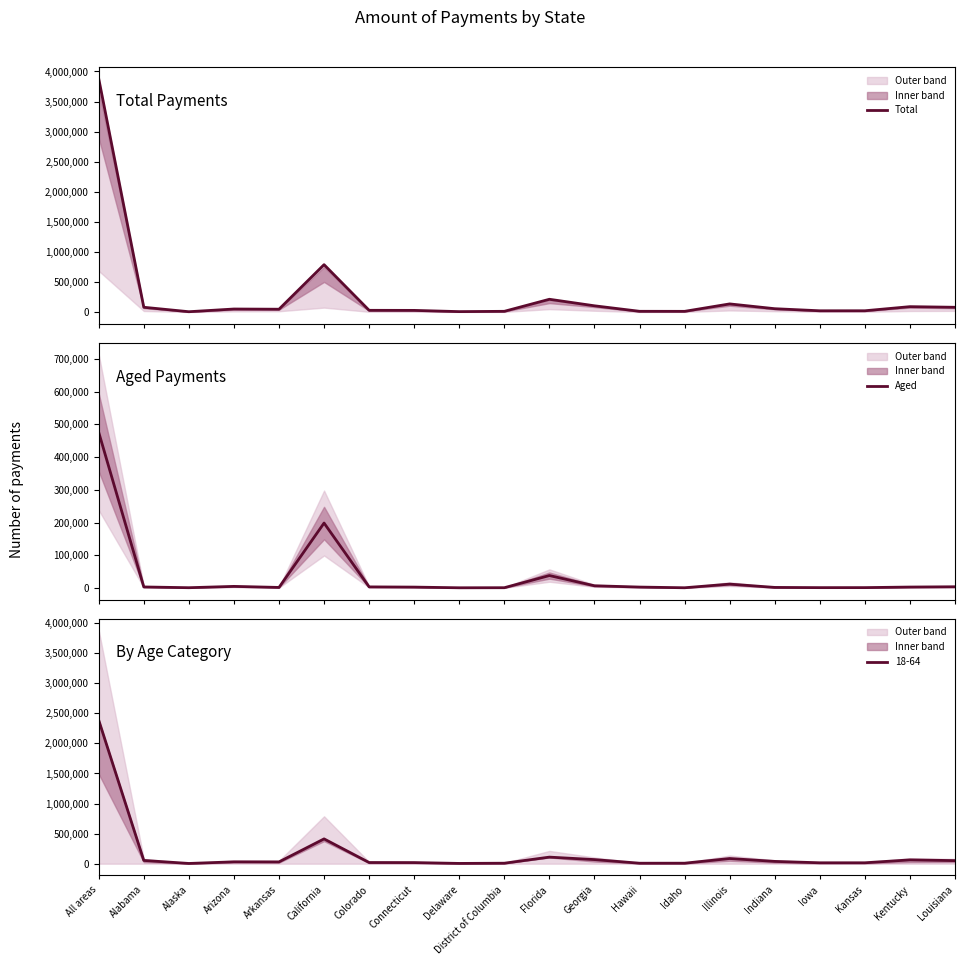

What is the maximum value for Aged?

475880